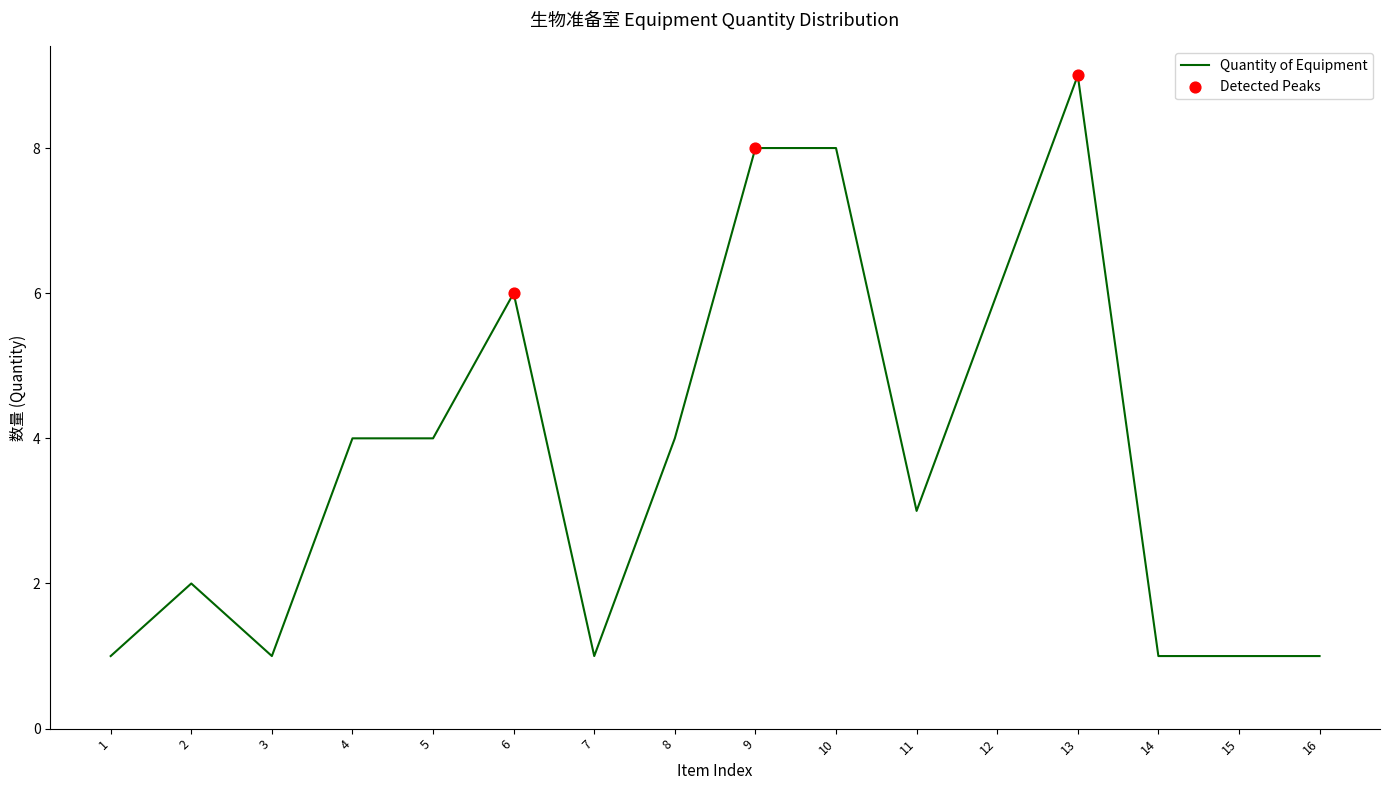

What is the greatest value displayed?

9